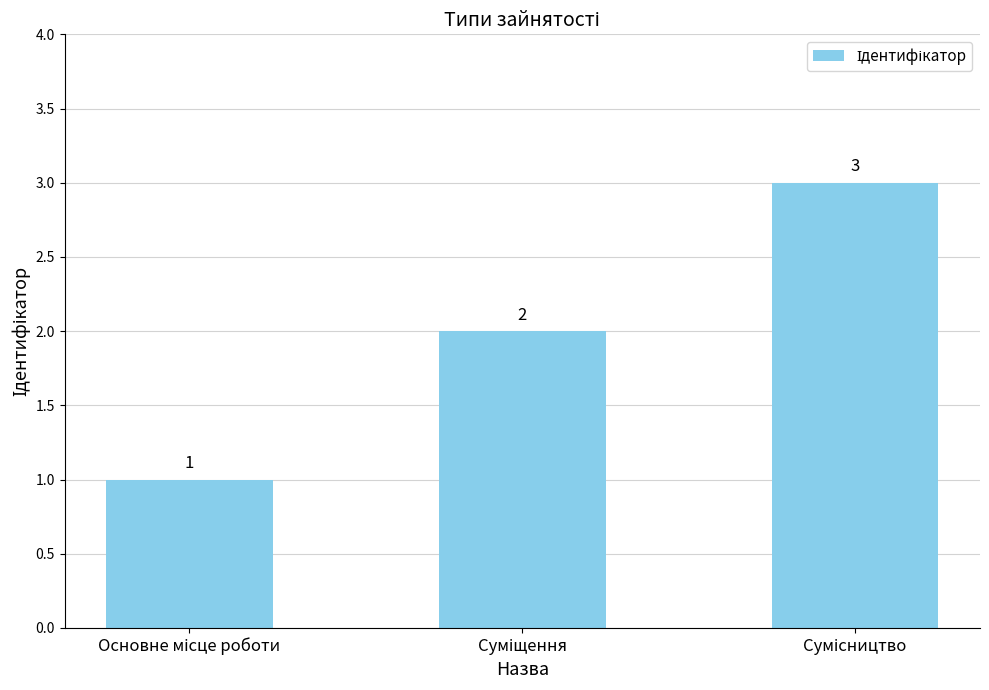

How many values are below 2?

1